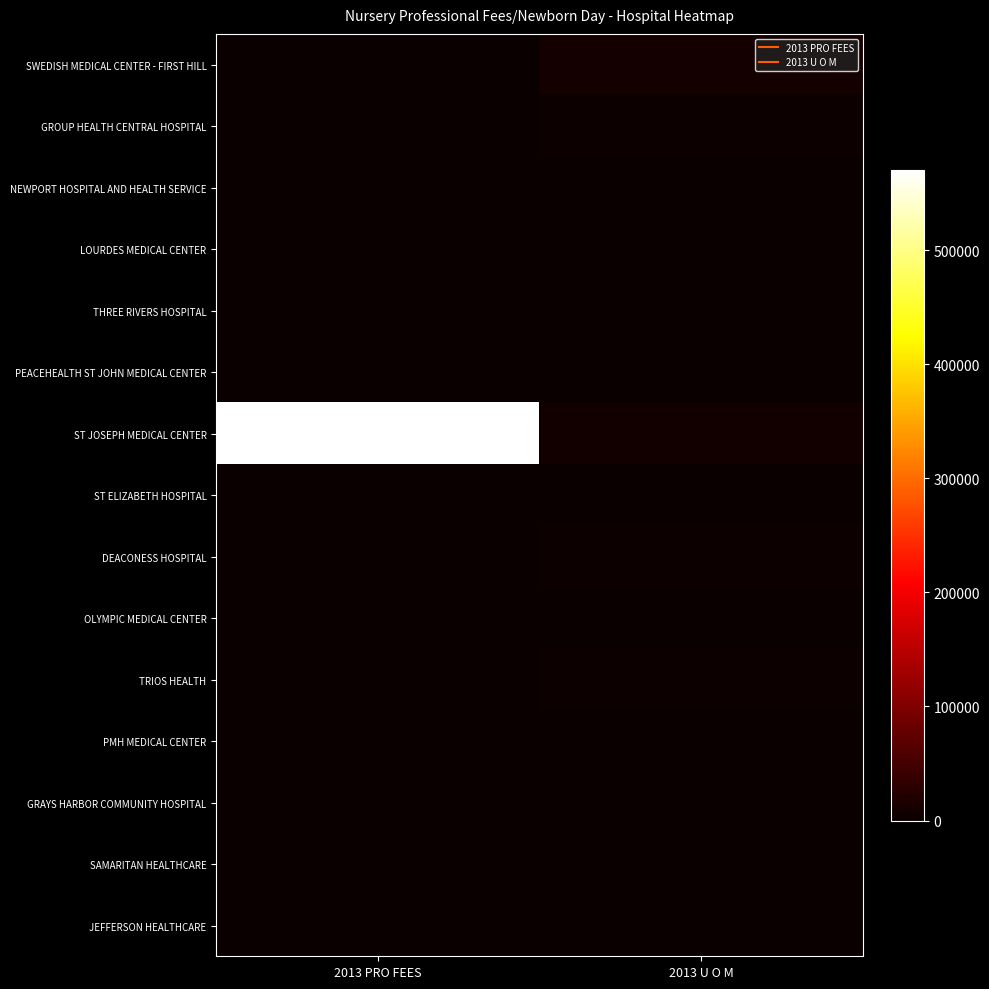

Which category has the lowest value across all series?

2013 PRO FEES